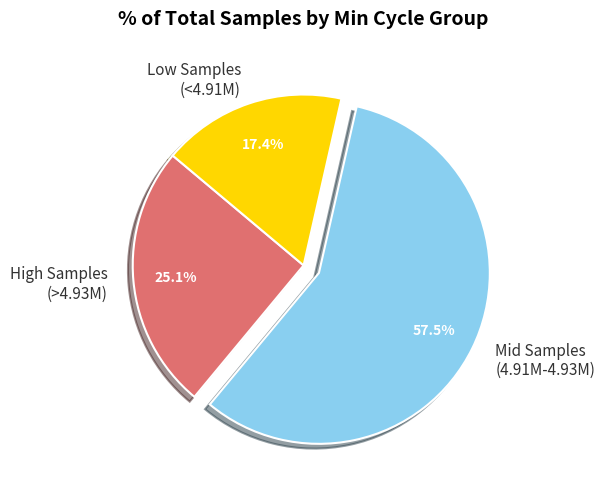

To the nearest percent, what is the average slice percentage?

33%